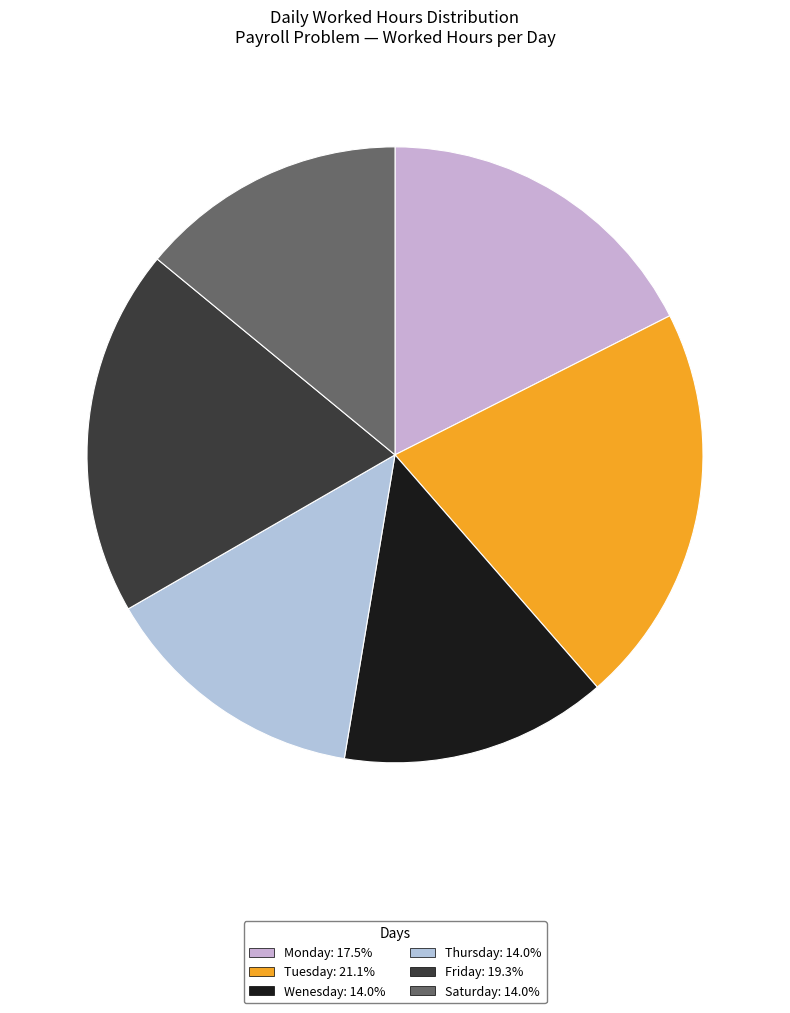

Count the number of slices in the pie.

6